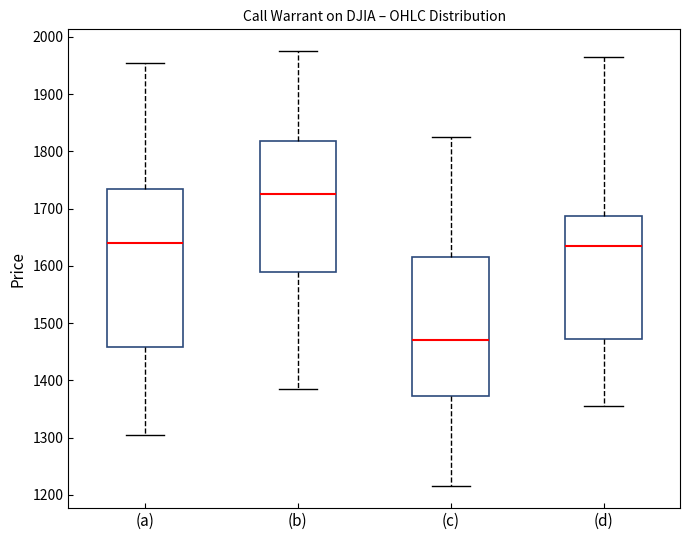

Which box is the tallest, from its lower edge to its upper edge?

(a)